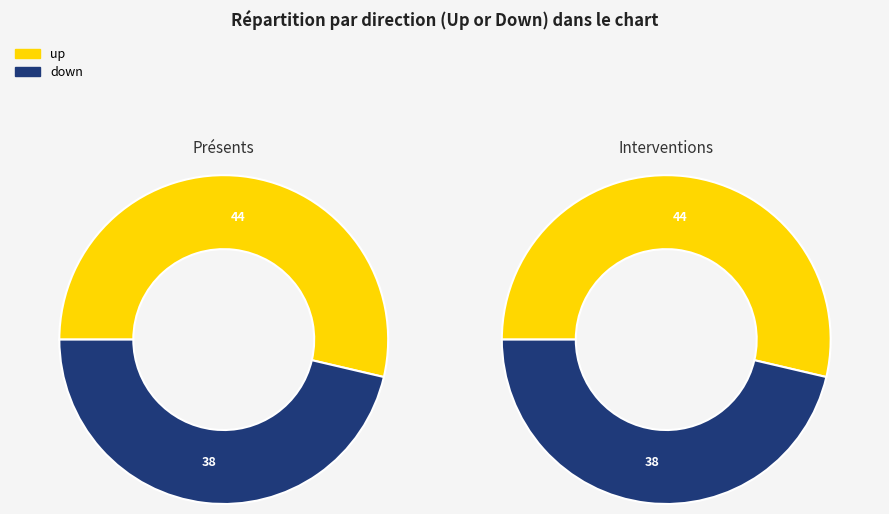

Between down and up, which is larger?

up